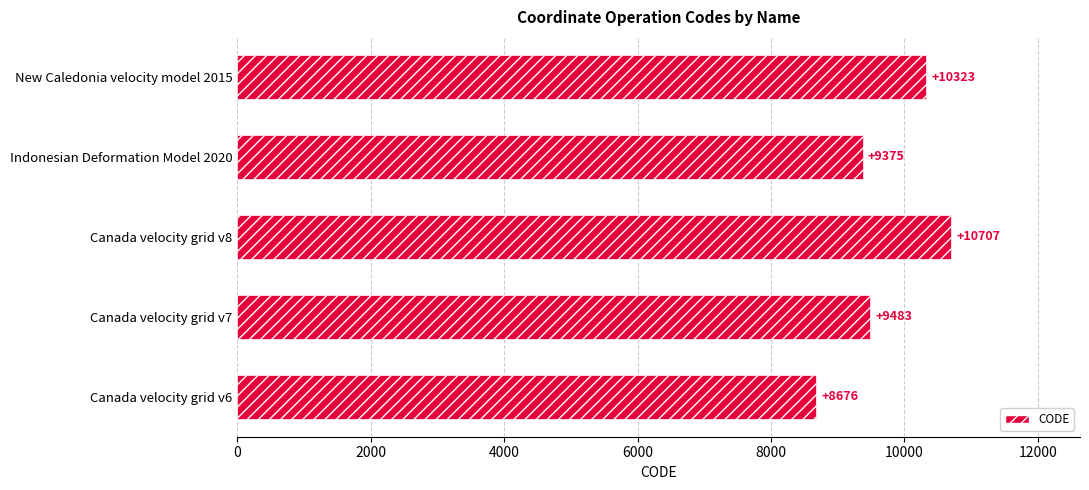

What is the average value?

9713